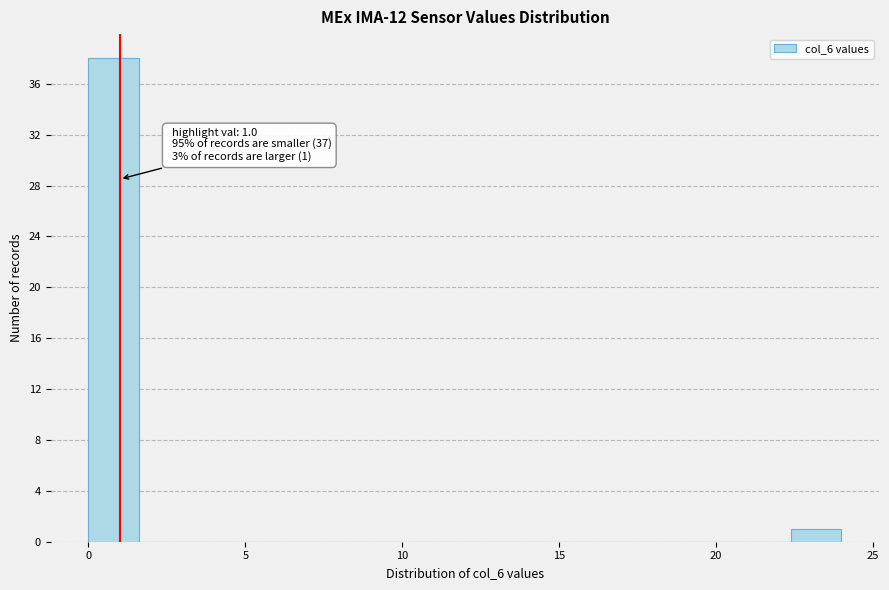

Read against the x-axis, roughly where is the centre of the tallest bar?

1.0